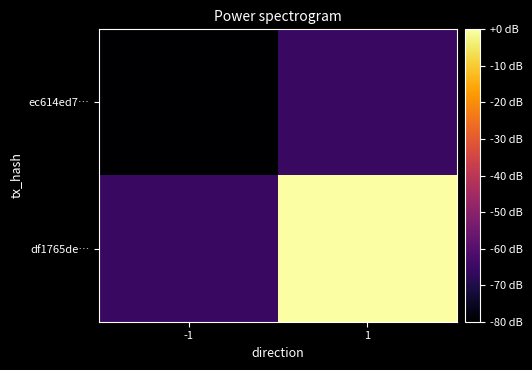

List the series in order of their peak value, highest first.

df1765de…, ec614ed7…